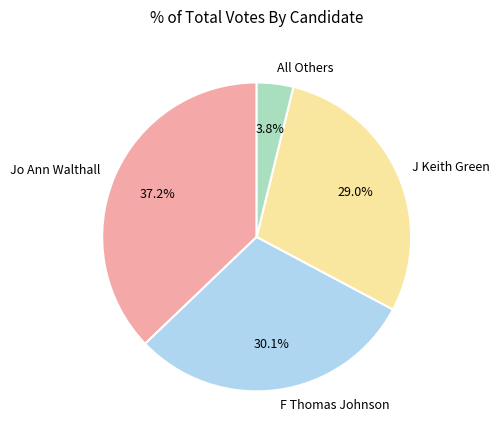

Does any single category account for the majority?

No